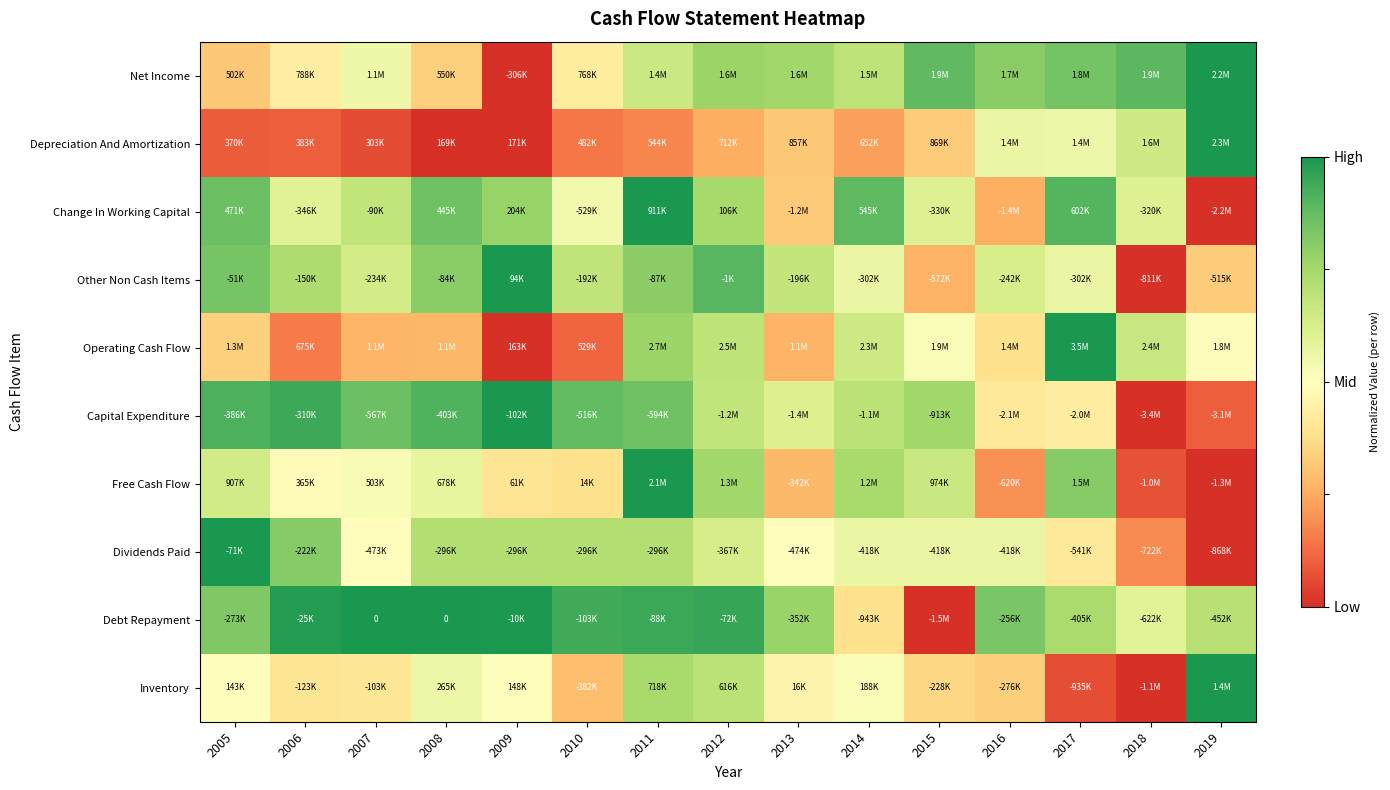

At which label does Capital Expenditure reach its minimum?

2018